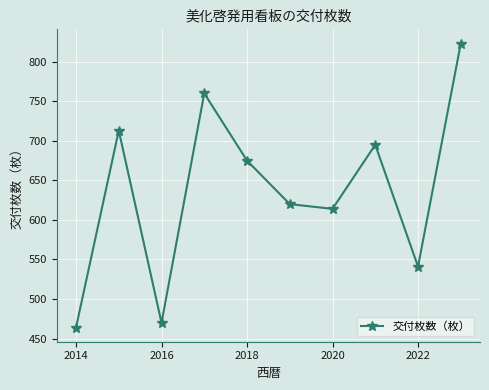

Count the number of categories in the chart.

10